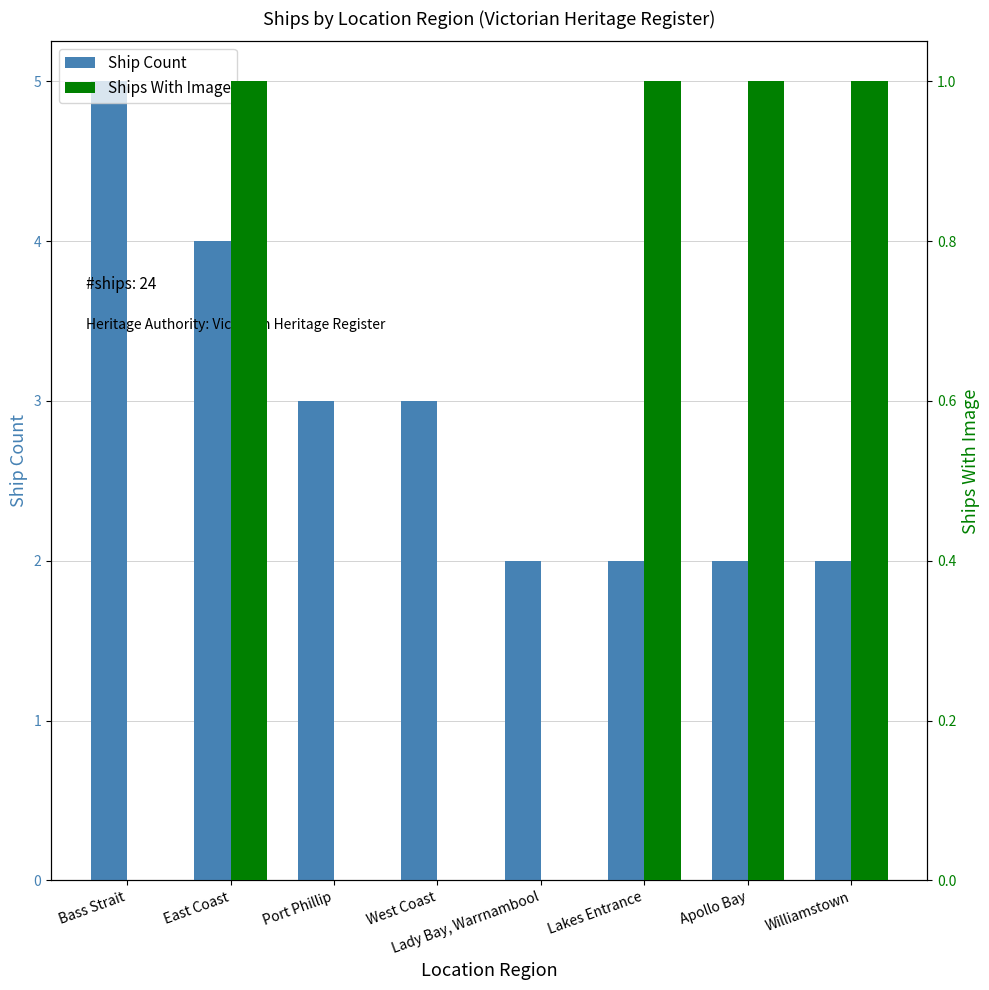

Which series has the largest total across all categories?

Ship Count